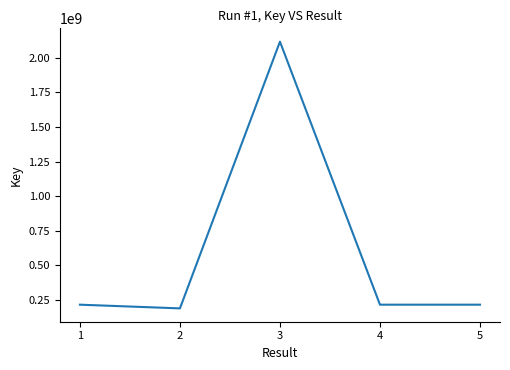

Read the value at 2, to the nearest 10.

187180180